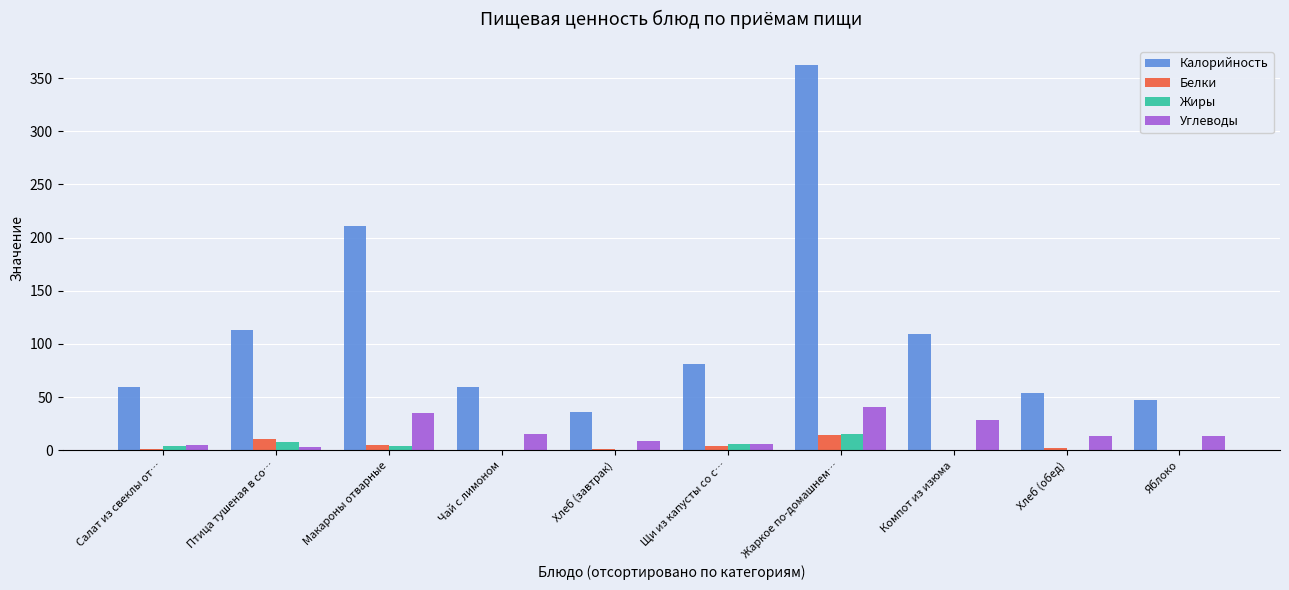

At which label is Калорийность closest to 199?

Макароны отварные